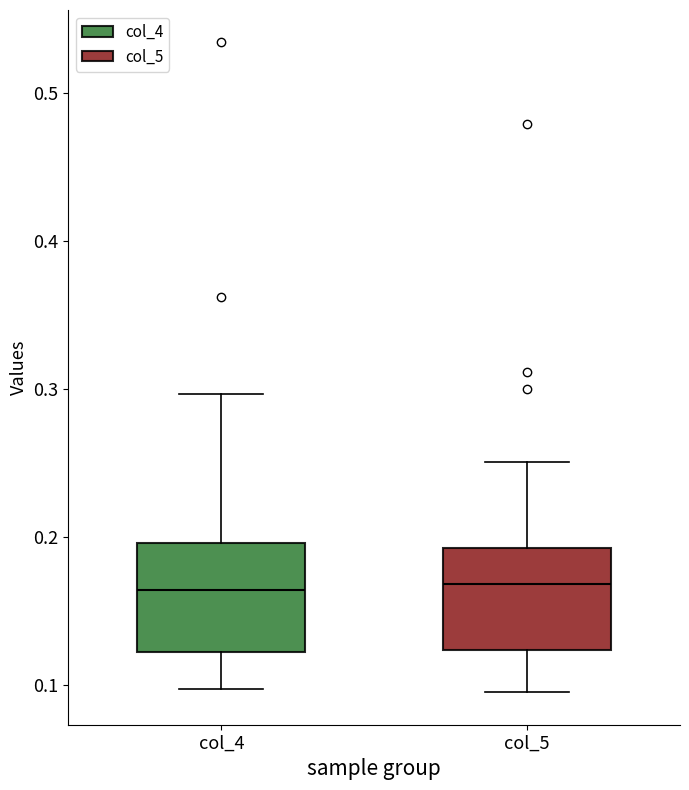

Reading left to right, read every box against the y-axis: the position of its median line, the range the box covers, and the ends of its whiskers. The values are not printed on the chart, so give them approximately, as read against the axis.

col_4: median 0.16, box 0.12 to 0.20, whiskers 0.10 to 0.30
col_5: median 0.17, box 0.12 to 0.19, whiskers 0.10 to 0.25